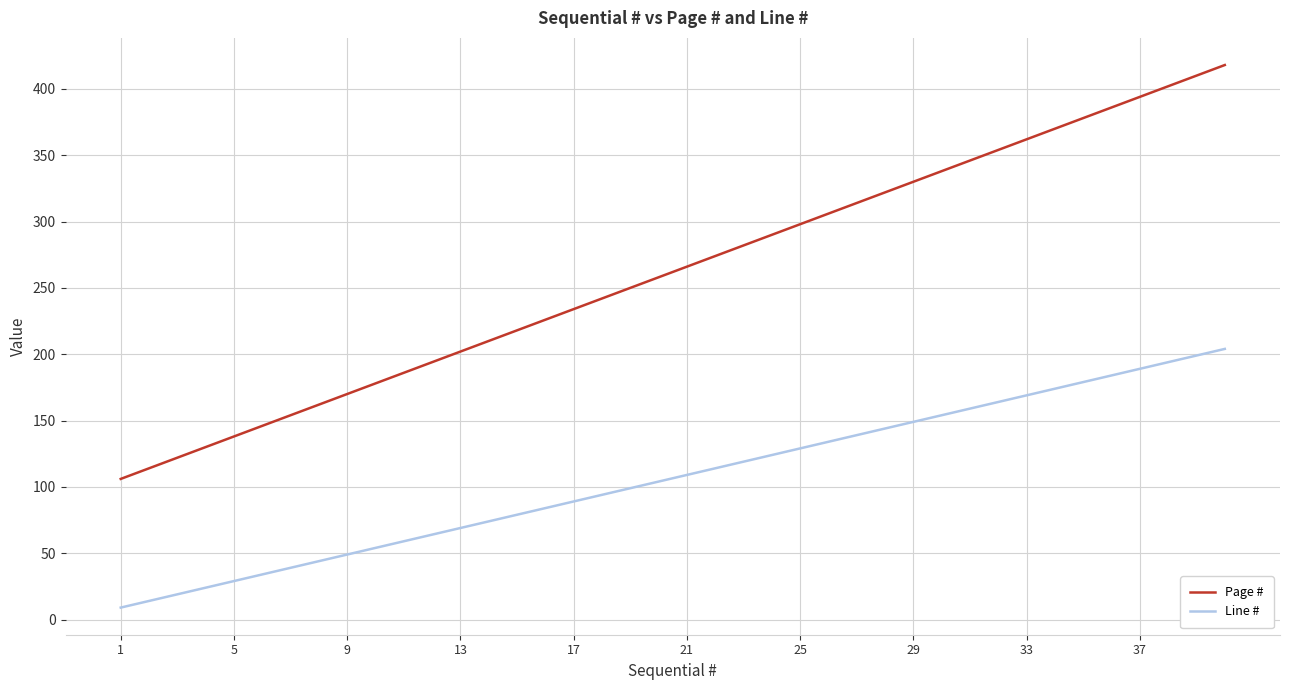

Which series has the widest spread of values?

Page #